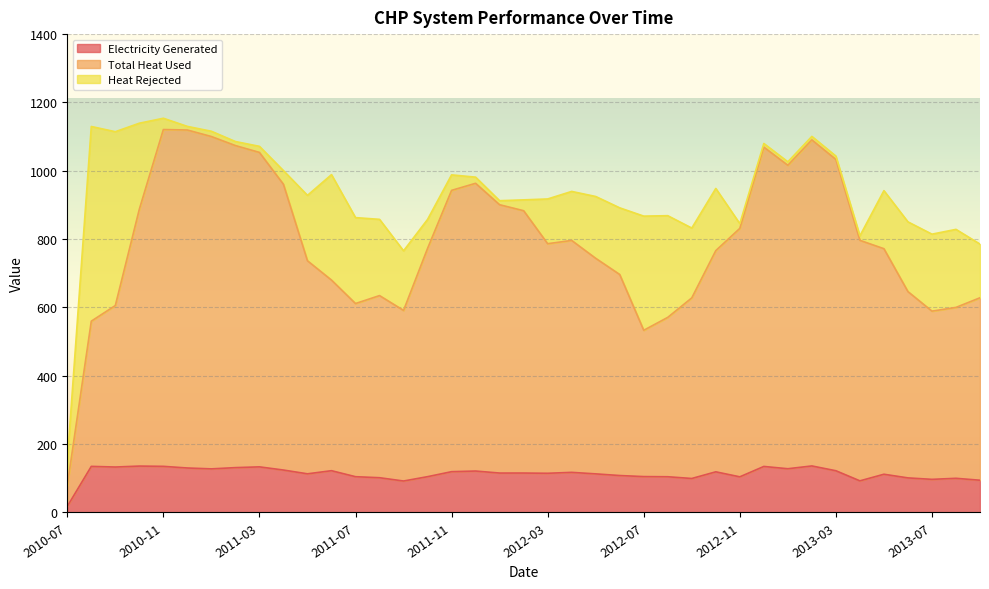

Where does the Total Heat Used series first go above 772?

2010-10